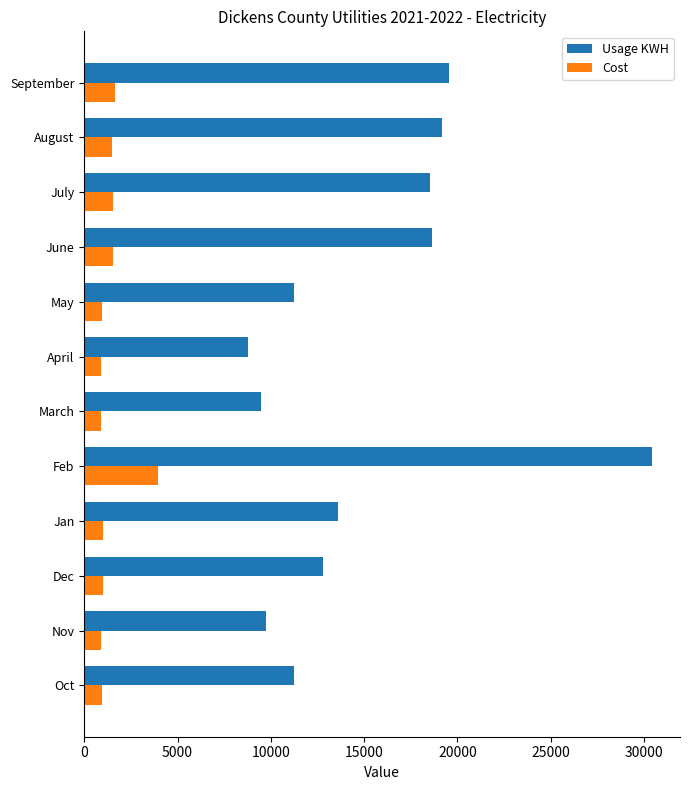

What is the lowest value of the Cost series?

877.6